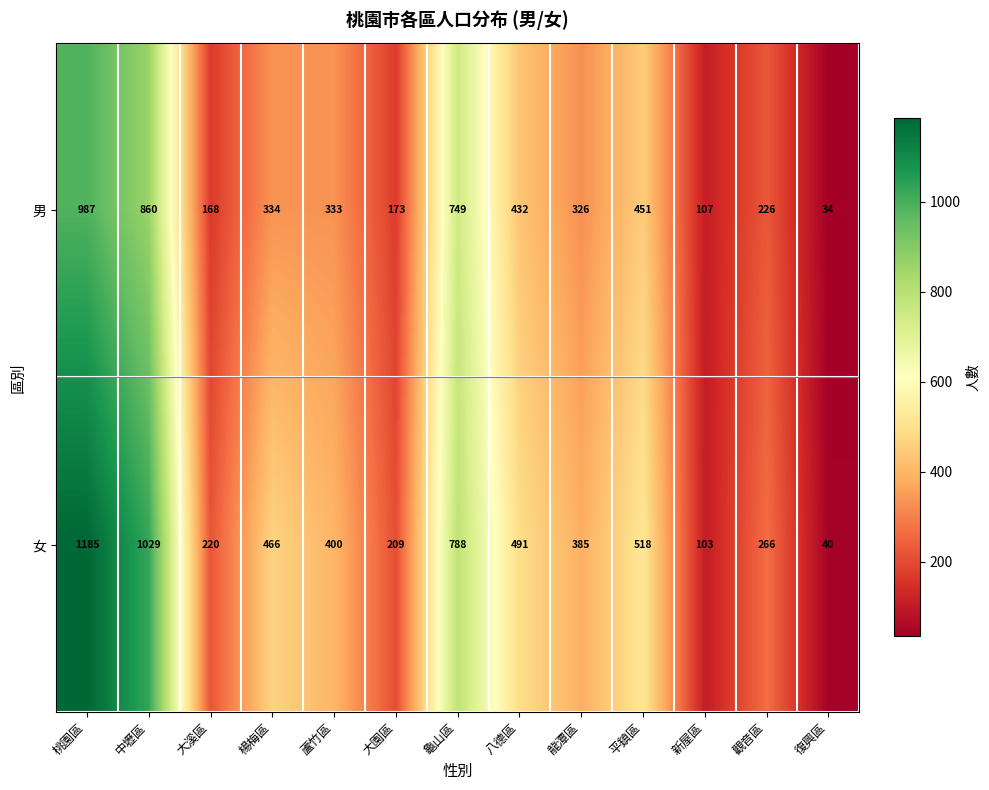

At which category is the sum across all series the highest?

桃園區